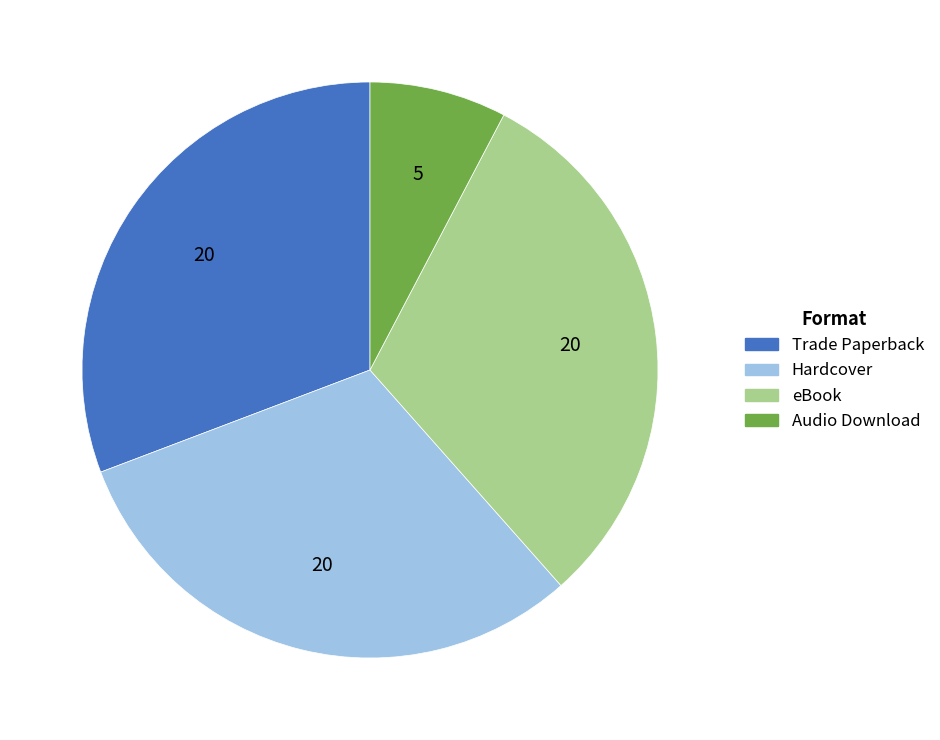

What is the ratio of the value at Trade Paperback to the value at Hardcover?

1.0